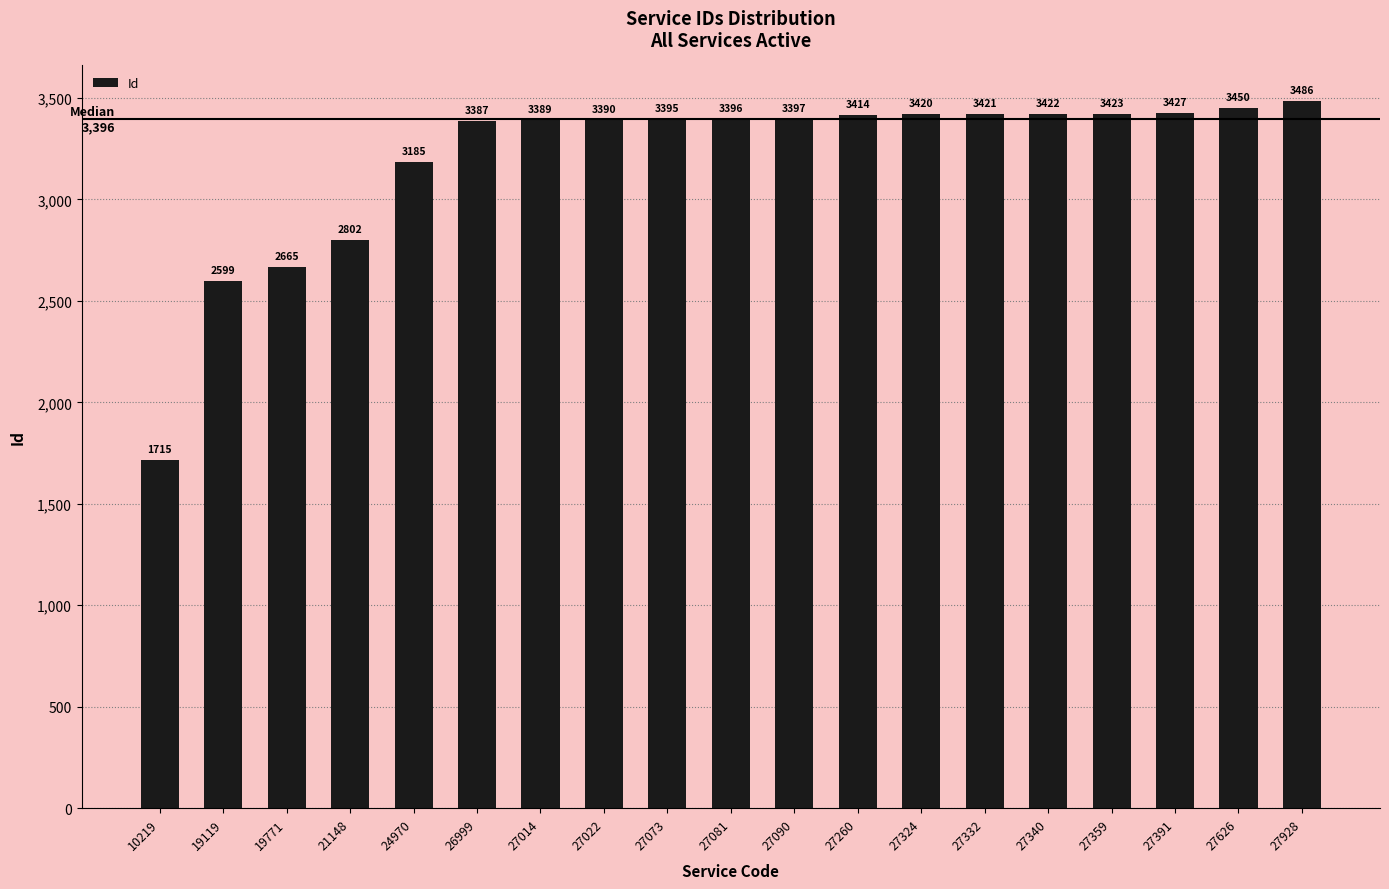

How many bars are there in total?

19